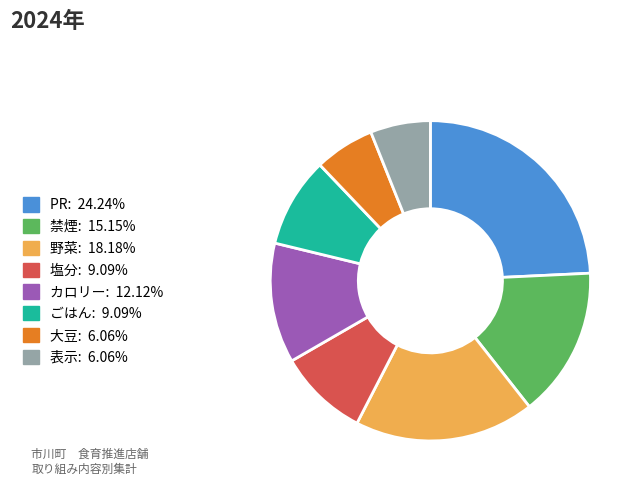

How many slices are in this pie chart?

8